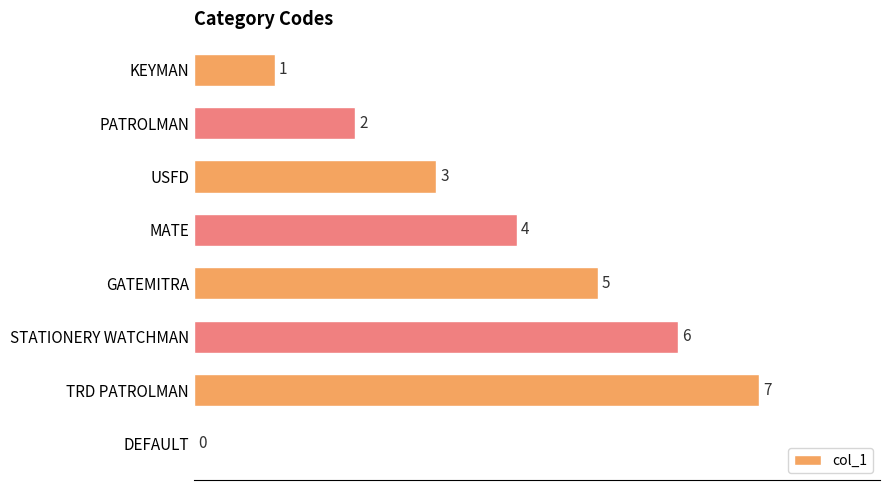

What is the sum of all values?

28